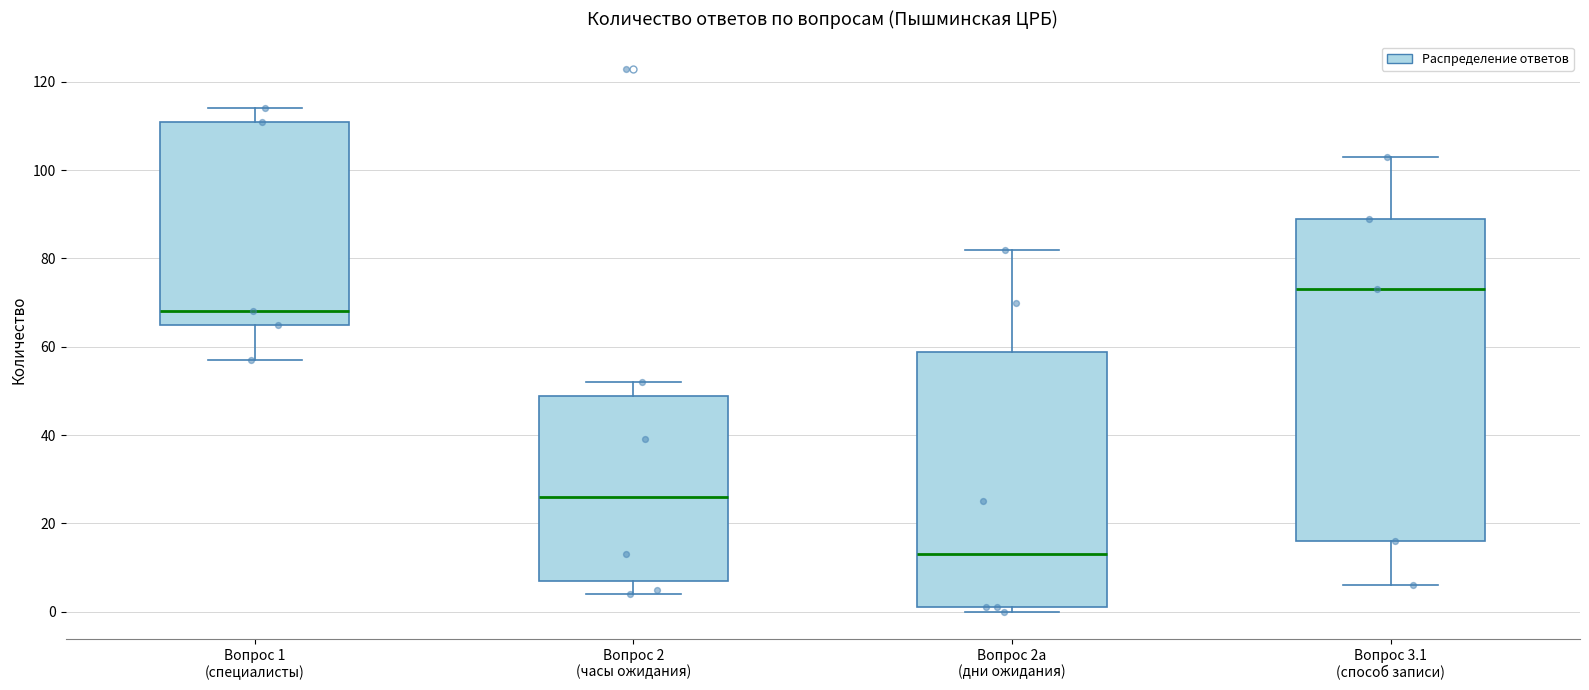

Where does the median line of the box for Вопрос 2а (дни ожидания) sit on the y-axis? The values are not printed on the chart, so give them approximately, as read against the axis.

14